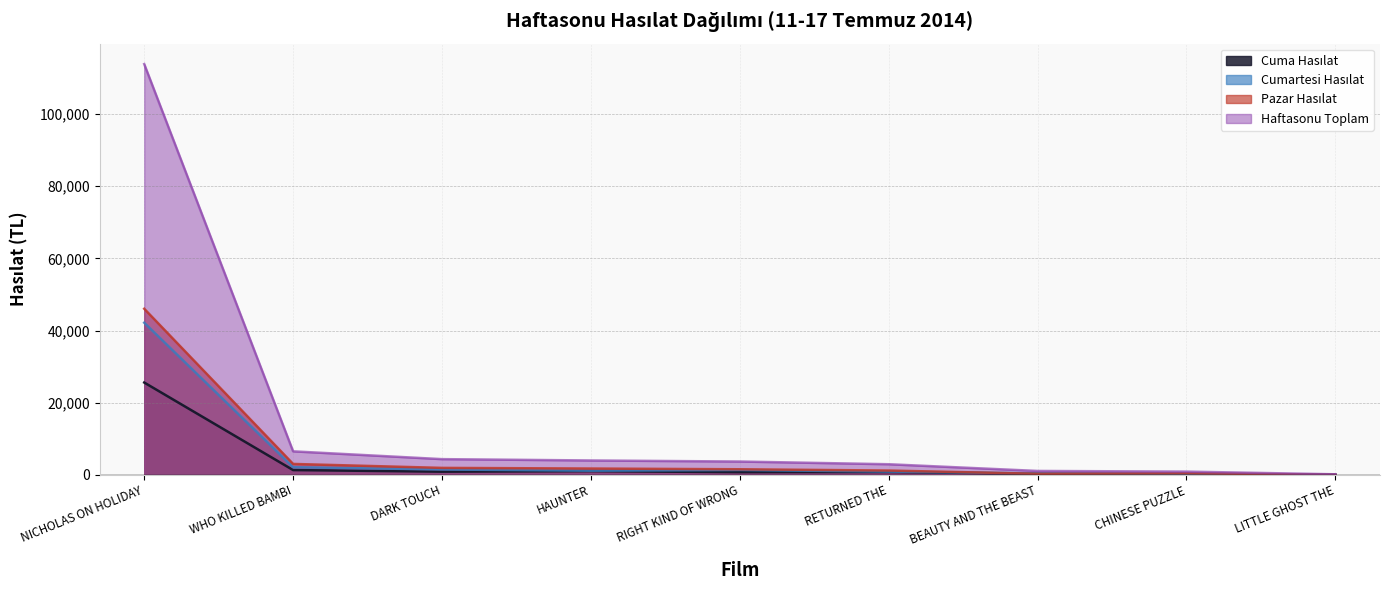

Is it true that Cumartesi Hasılat equals 17824.3 at NICHOLAS ON HOLIDAY?

False